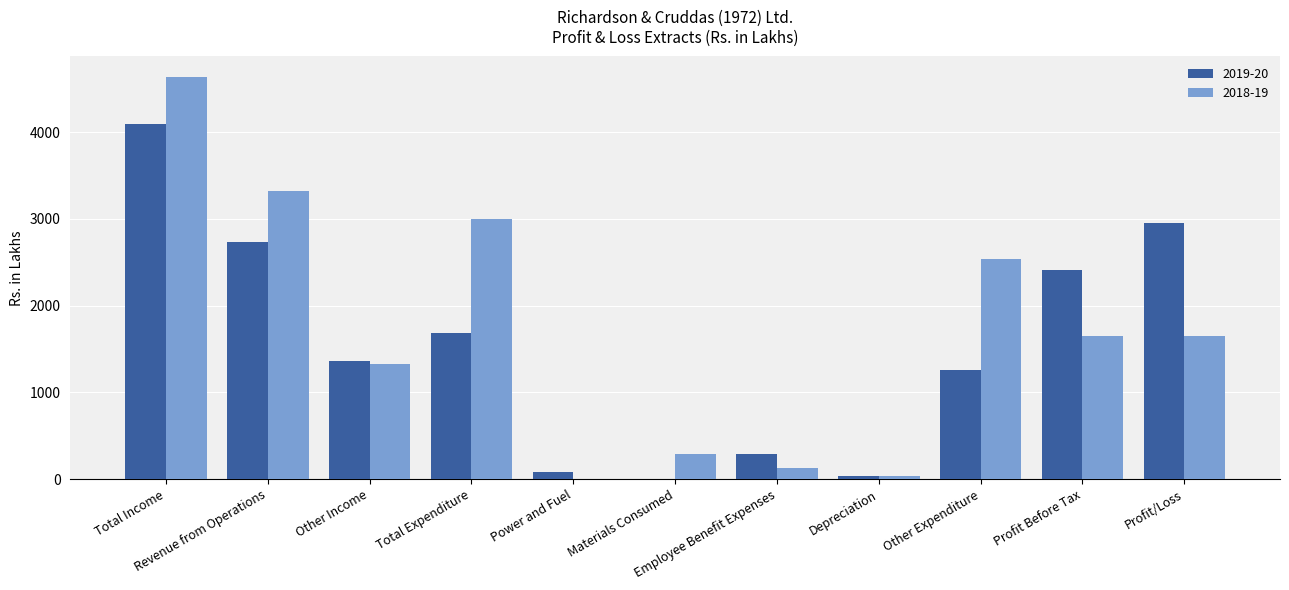

What is the average value of the 2018-19 series?

1687